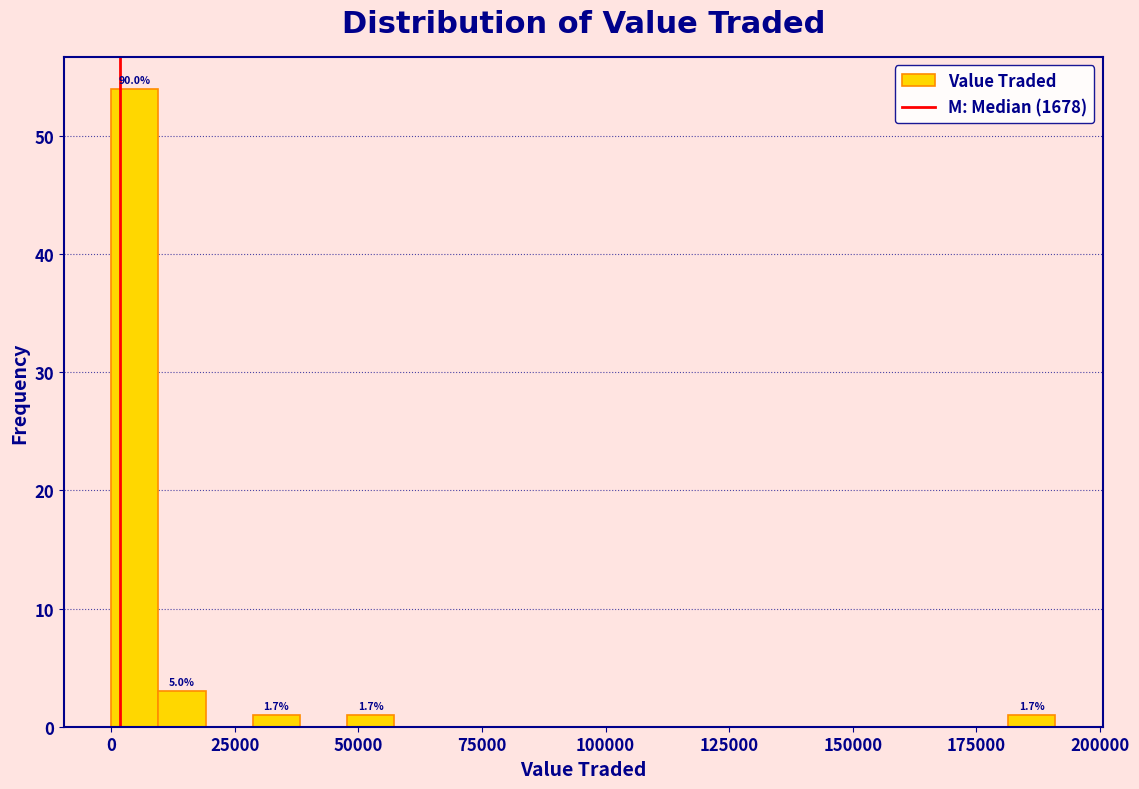

Around what value on the x-axis is the tallest bar? Give the approximate position of its centre, as read against the axis.

5000